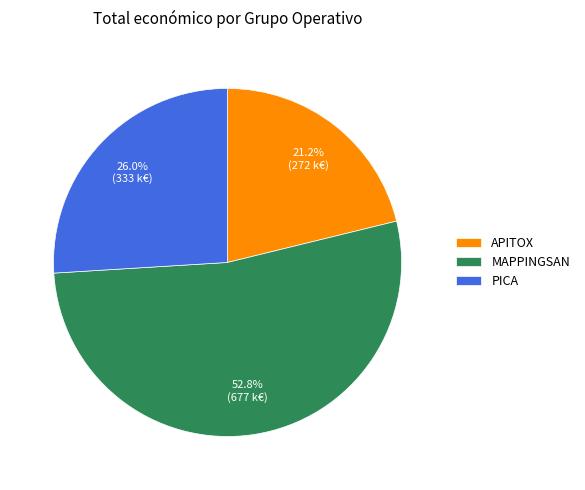

What percentage is the PICA slice, to the nearest percent?

26%